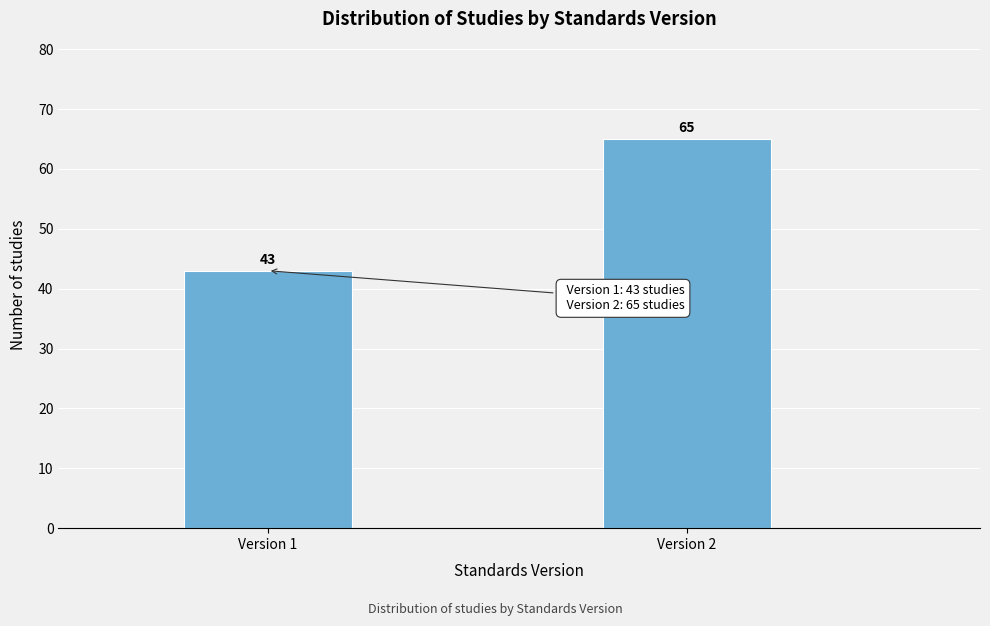

Reading left to right, transcribe all the data shown in this chart.

Version 1=43	Version 2=65